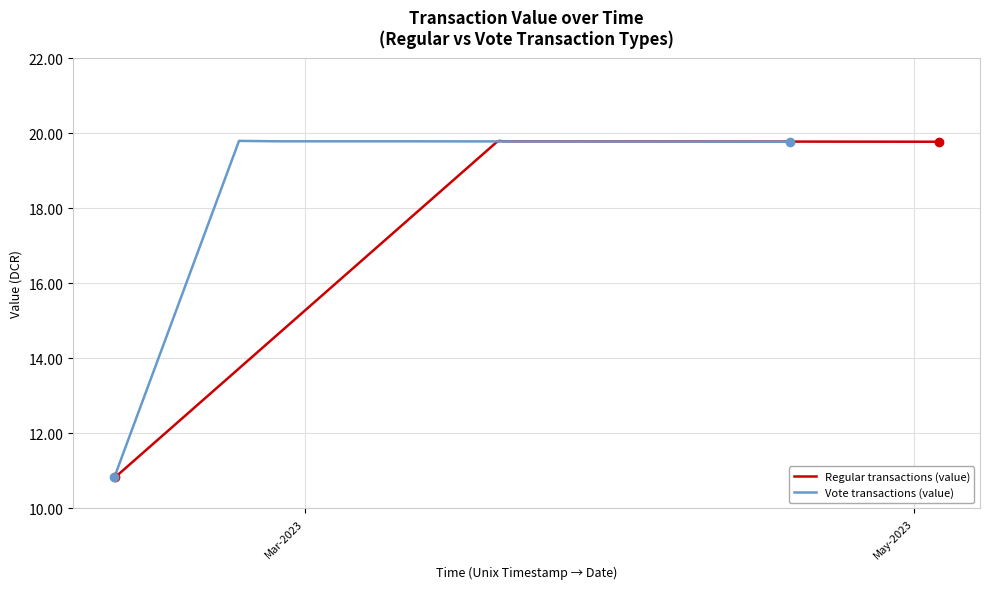

Reading left to right, what are all the values shown in this chart?

Regular transactions (value): 10.8	19.8	19.8	19.8	19.8	19.8
Vote transactions (value): 10.8	19.8	19.8	19.8	19.8	19.8